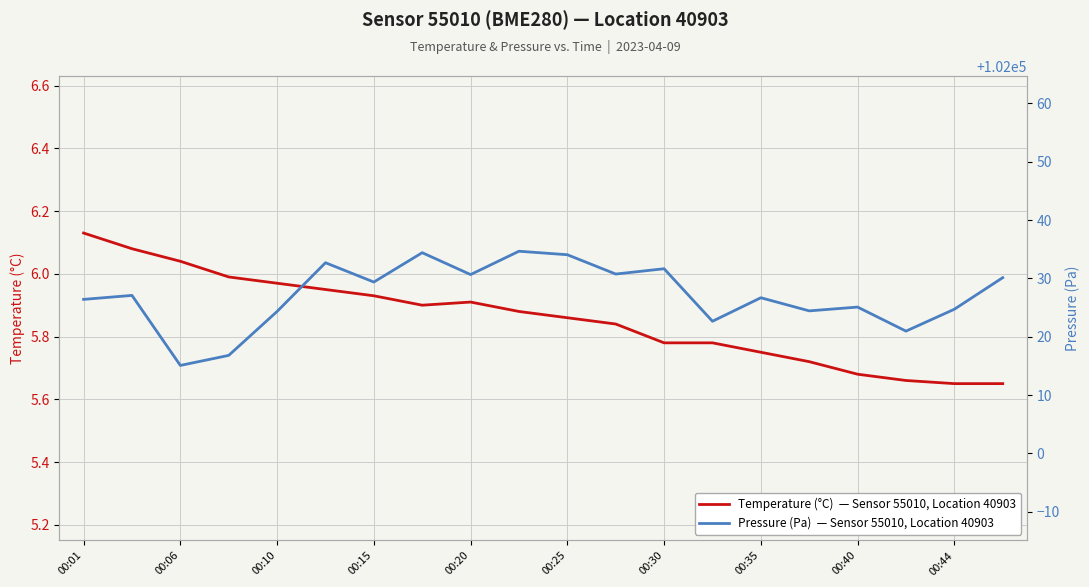

Which series has the largest total across all categories?

Pressure (Pa)  — Sensor 55010, Location 40903